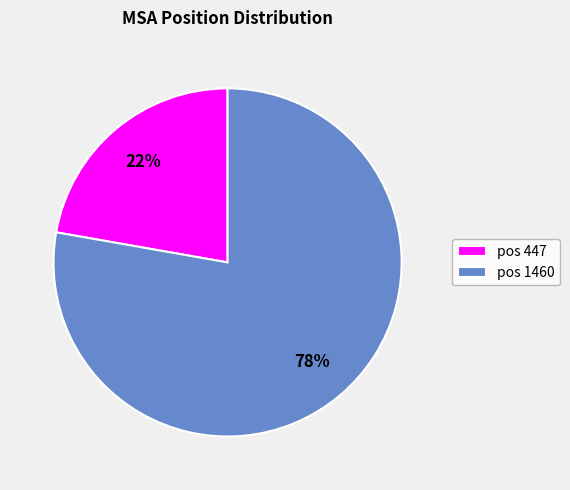

To the nearest percent, what is the average slice percentage?

50%